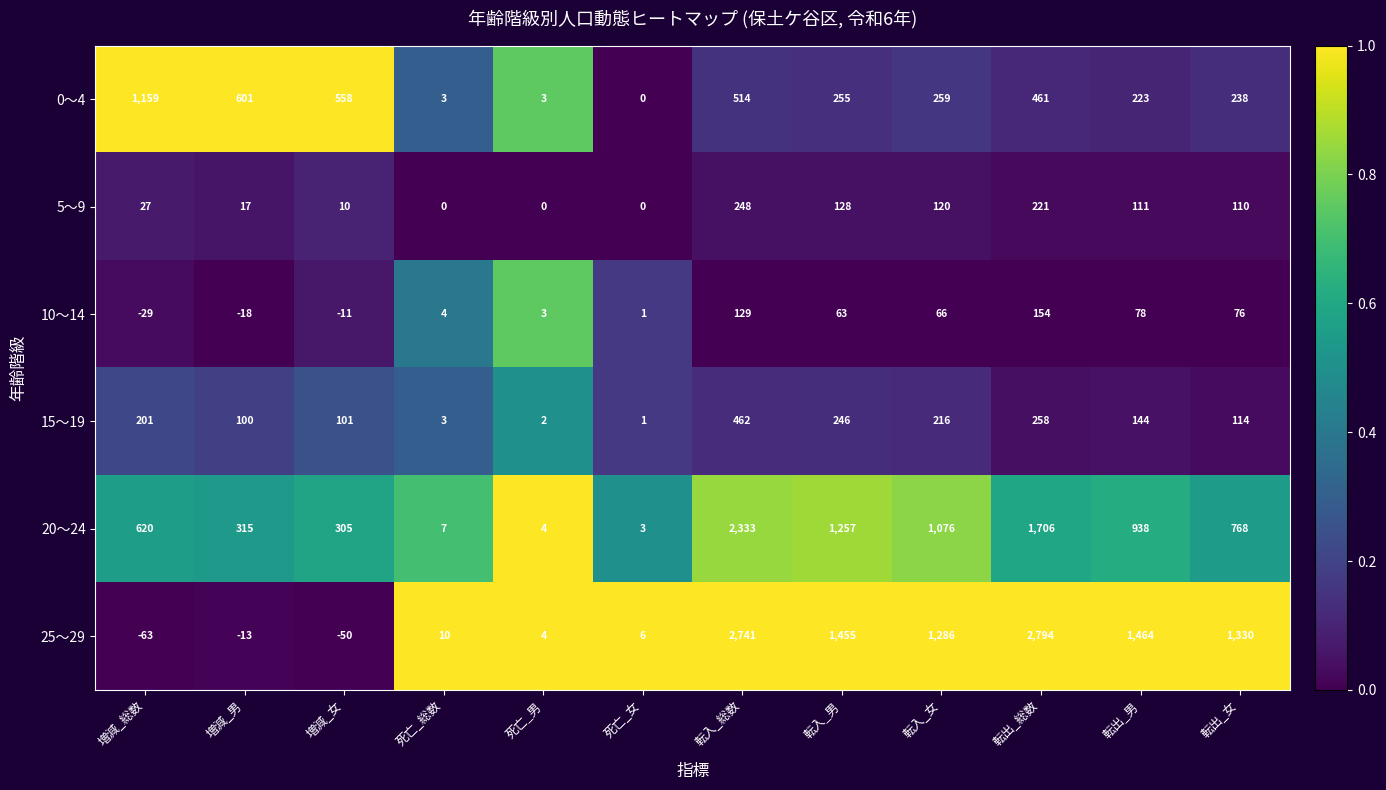

What is the greatest value displayed?

2794